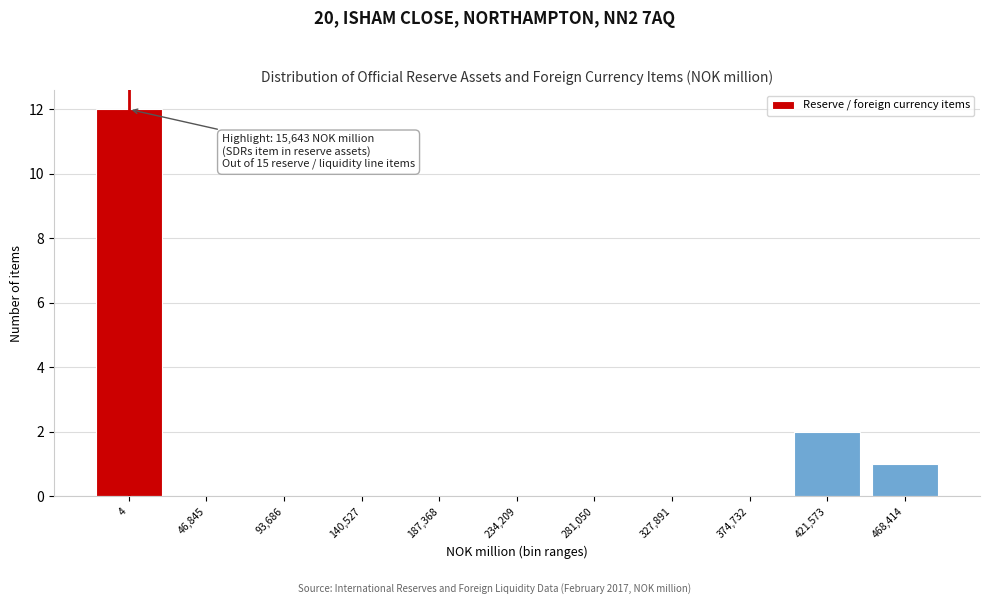

Reading right to left, transcribe all the data shown in this chart.

468,414=1	421,573=2	374,732=0	327,891=0	281,050=0	234,209=0	187,368=0	140,527=0	93,686=0	46,845=0	4=12